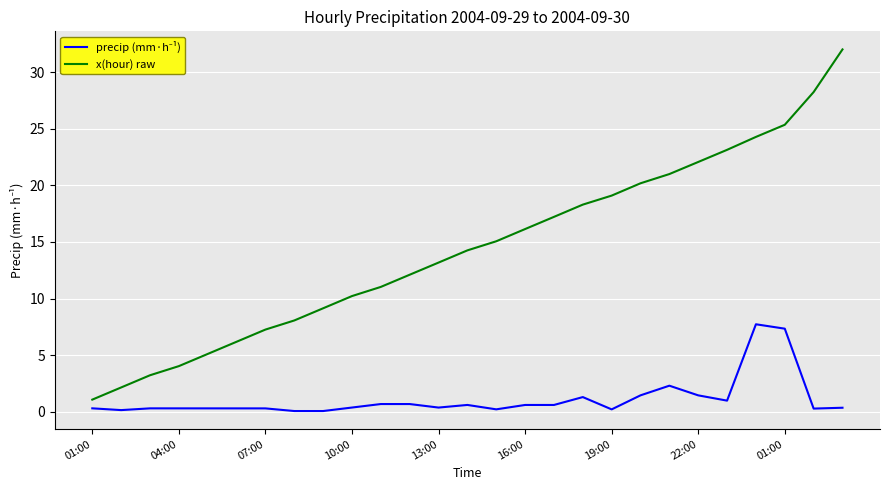

Which series has the largest total across all categories?

x(hour) raw